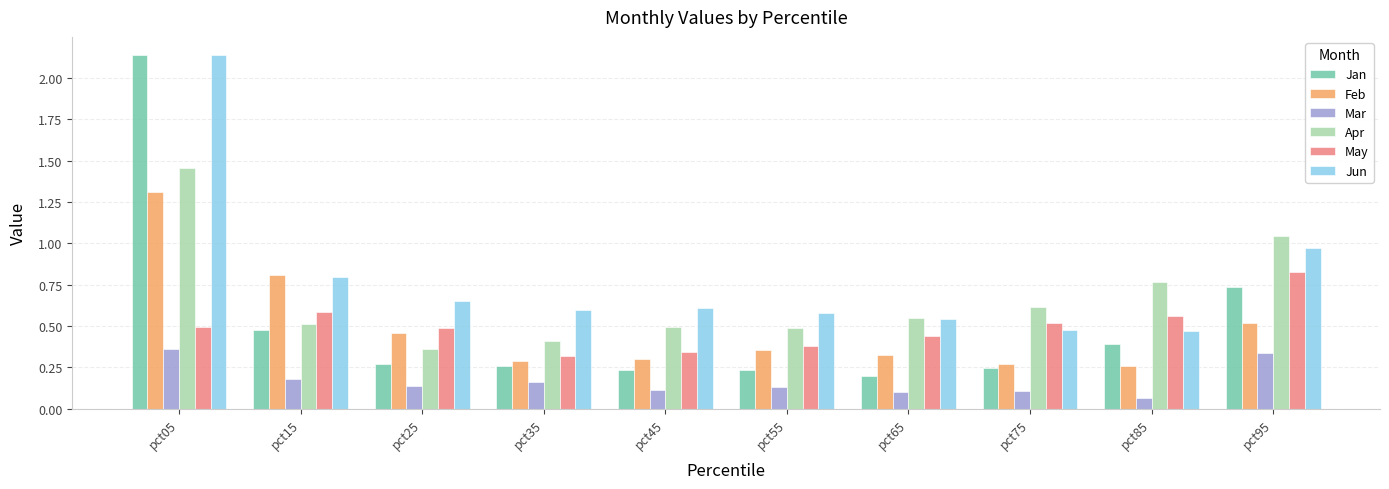

At which label is Jun closest to 1?

pct95